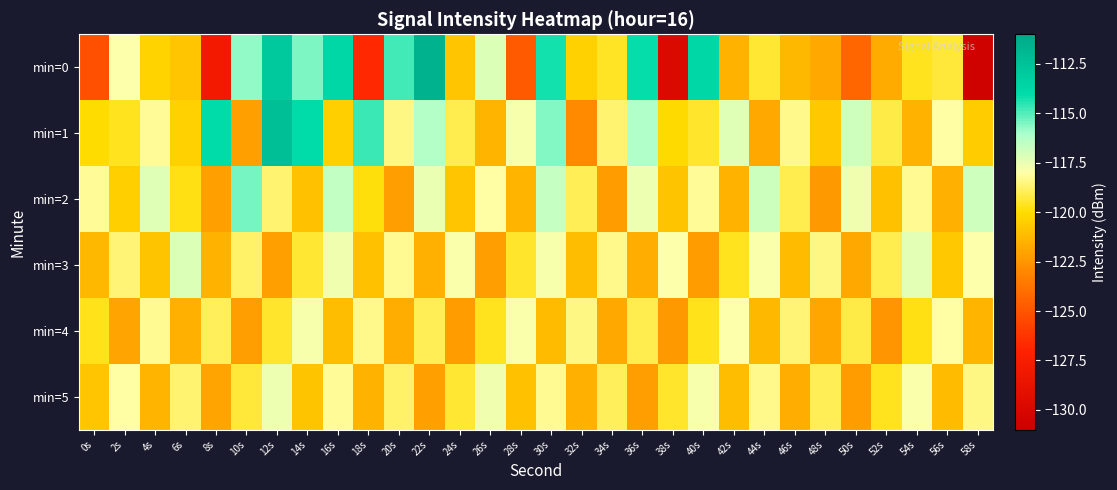

What is the total value across all series at 48s?

-724.3